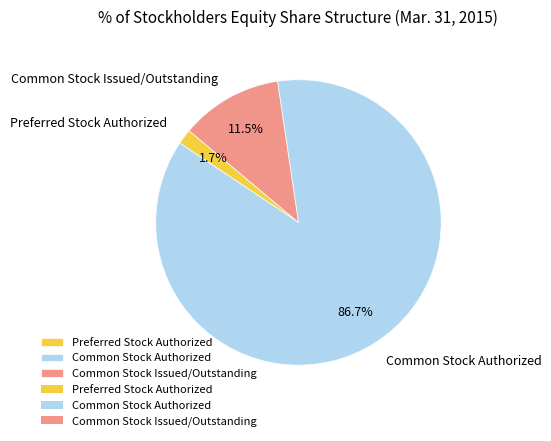

Does Common Stock Authorized account for over 50% of the chart?

Yes